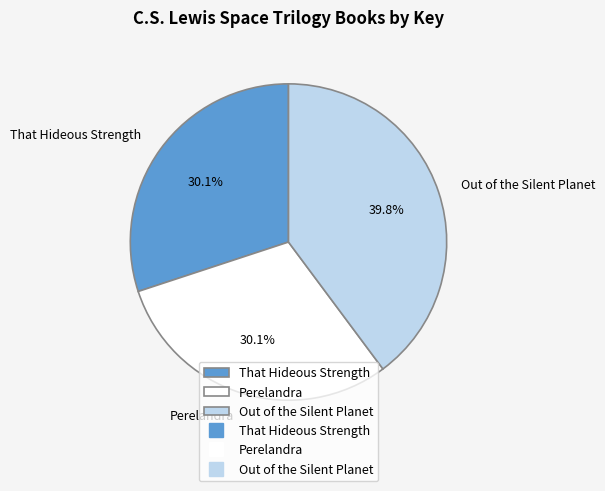

Combined, do Perelandra and That Hideous Strength account for over 50%?

Yes